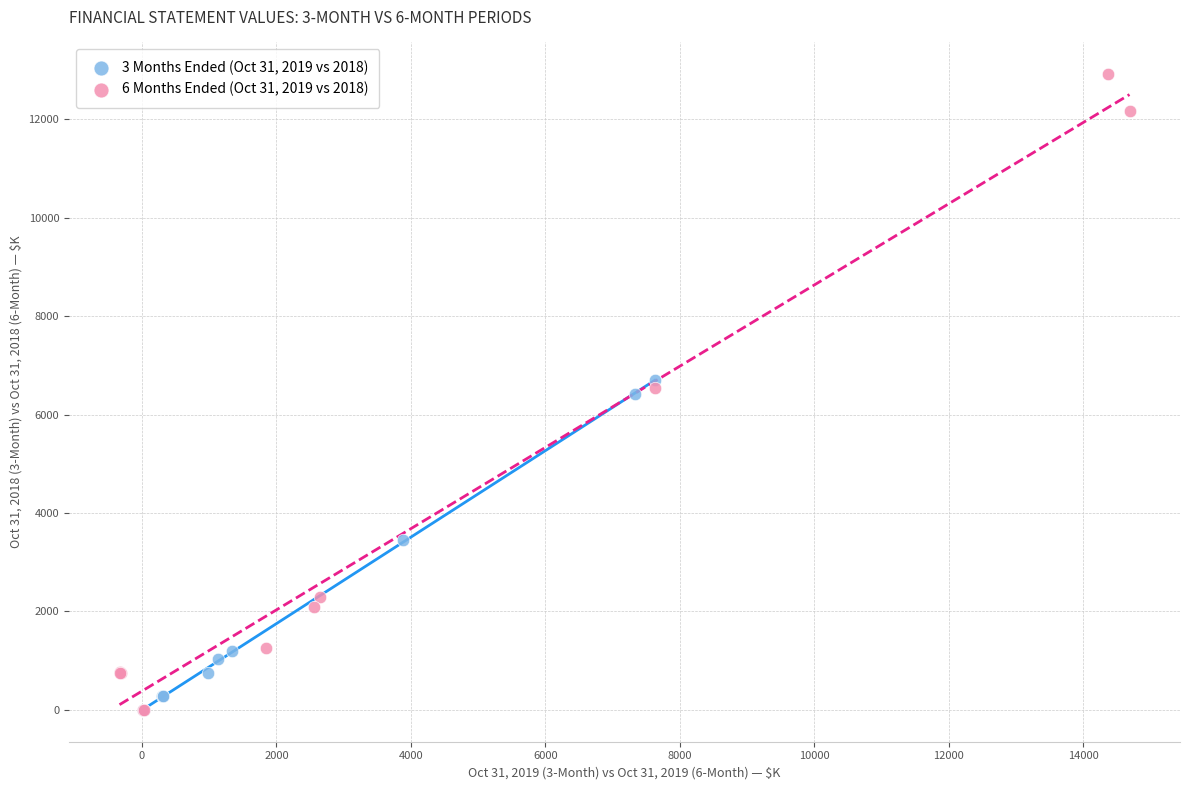

Which series reaches the maximum Y coordinate?

6 Months Ended (Oct 31, 2019 vs 2018)